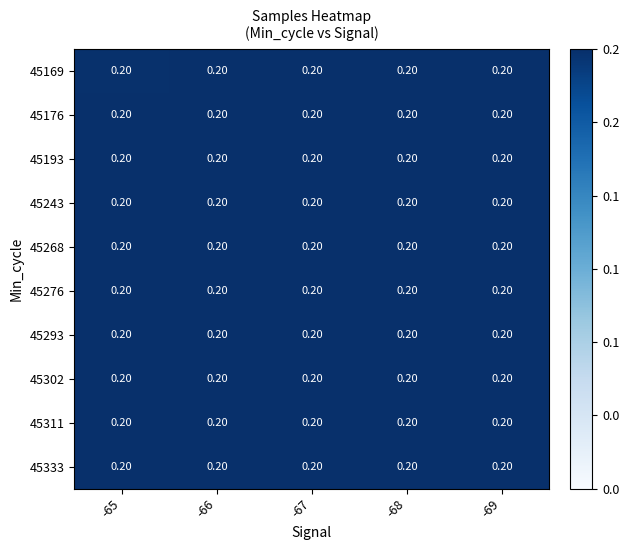

Reading left to right, extract all data points from this chart.

45169: -65=0.2	-66=0.2	-67=0.2	-68=0.2	-69=0.2
45176: -65=0.2	-66=0.2	-67=0.2	-68=0.2	-69=0.2
45193: -65=0.2	-66=0.2	-67=0.2	-68=0.2	-69=0.2
45243: -65=0.2	-66=0.2	-67=0.2	-68=0.2	-69=0.2
45268: -65=0.2	-66=0.2	-67=0.2	-68=0.2	-69=0.2
45276: -65=0.2	-66=0.2	-67=0.2	-68=0.2	-69=0.2
45293: -65=0.2	-66=0.2	-67=0.2	-68=0.2	-69=0.2
45302: -65=0.2	-66=0.2	-67=0.2	-68=0.2	-69=0.2
45311: -65=0.2	-66=0.2	-67=0.2	-68=0.2	-69=0.2
45333: -65=0.2	-66=0.2	-67=0.2	-68=0.2	-69=0.2